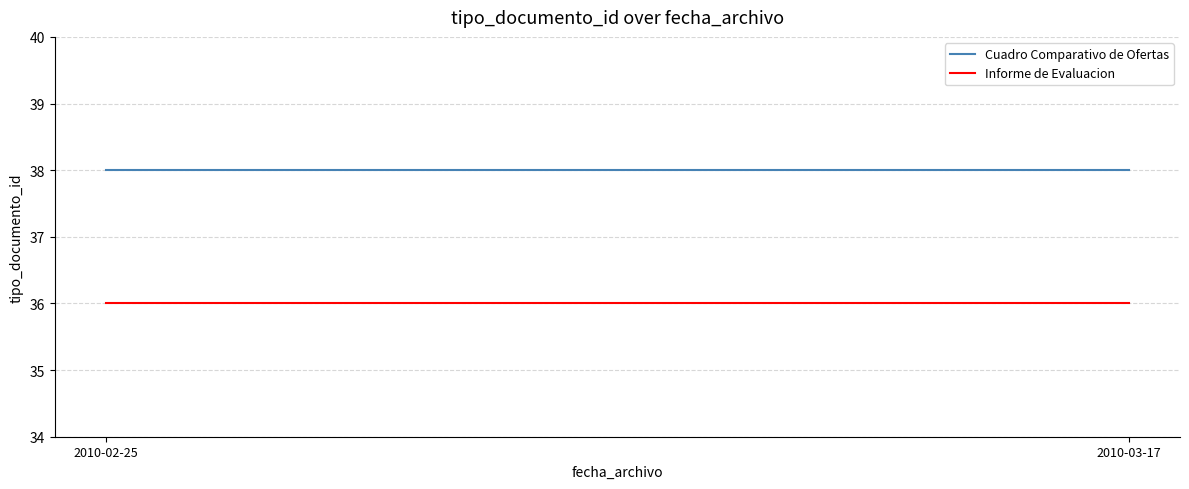

How many lines are shown in the chart?

2